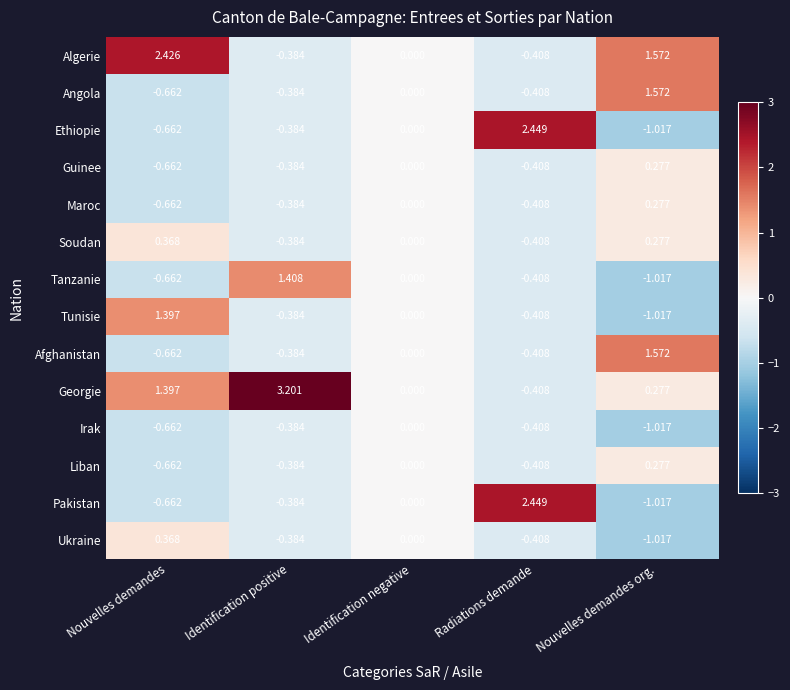

What is the spread (max minus min) of values at Identification positive?

3.6